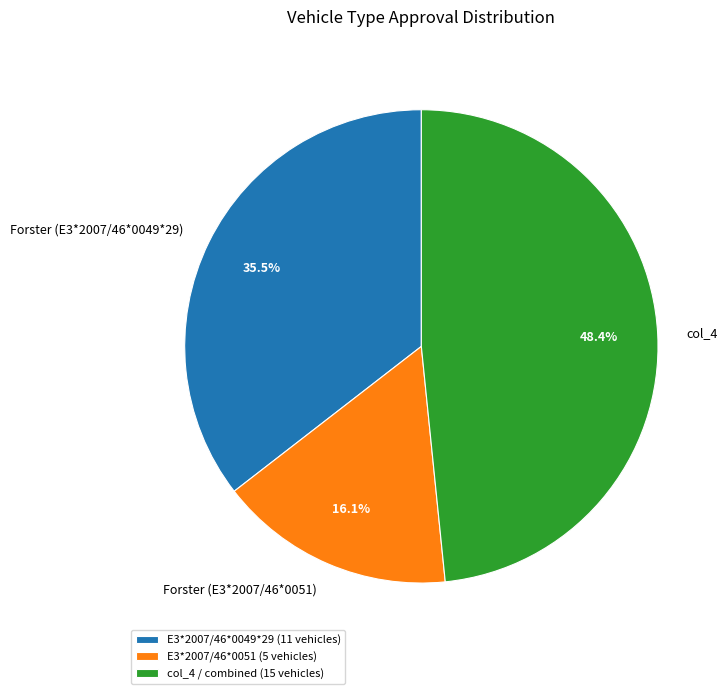

Combined, what portion of the pie is Forster (E3*2007/46*0049*29) and Forster (E3*2007/46*0051)?

51.6%